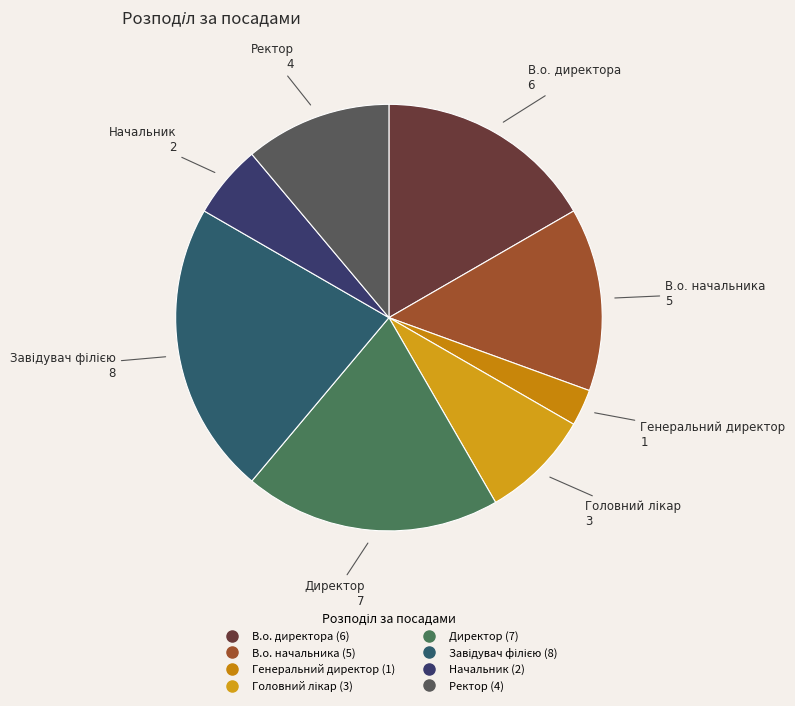

Count the number of slices in the pie.

8